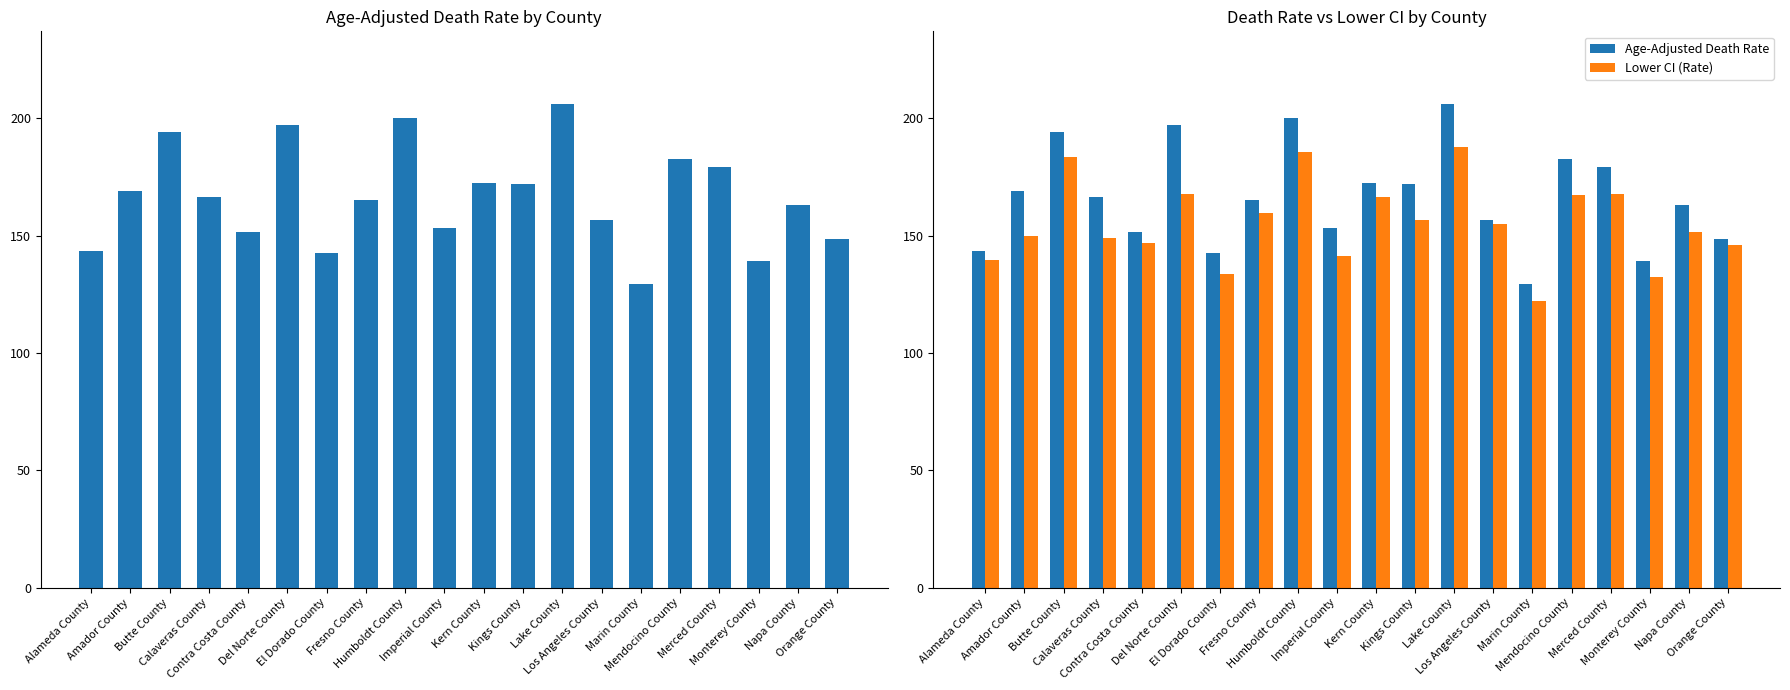

What is the sum of the Age-Adjusted Death Rate values at Imperial County and Alameda County?

296.6